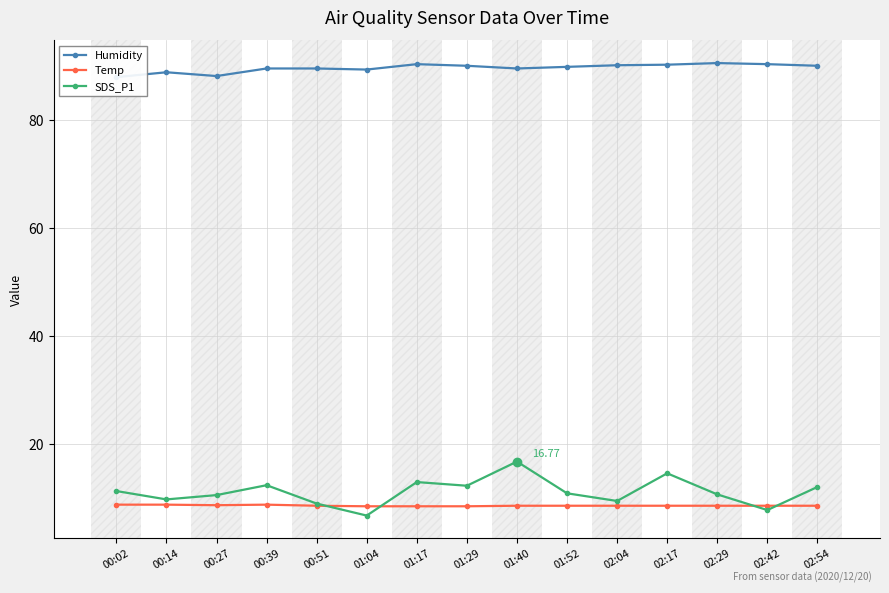

How many data points does each series have?

15